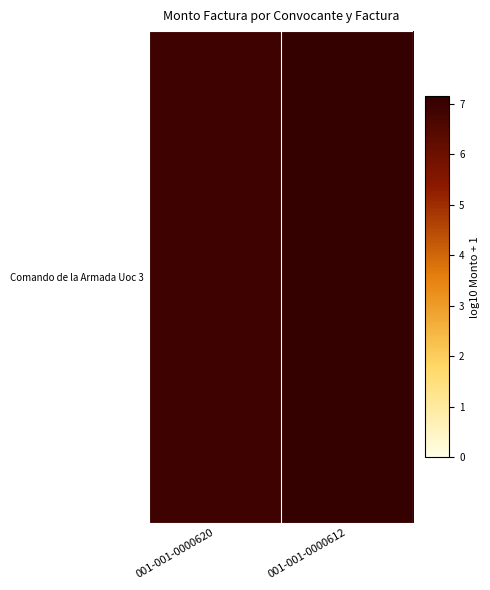

What is the average value?

7.0